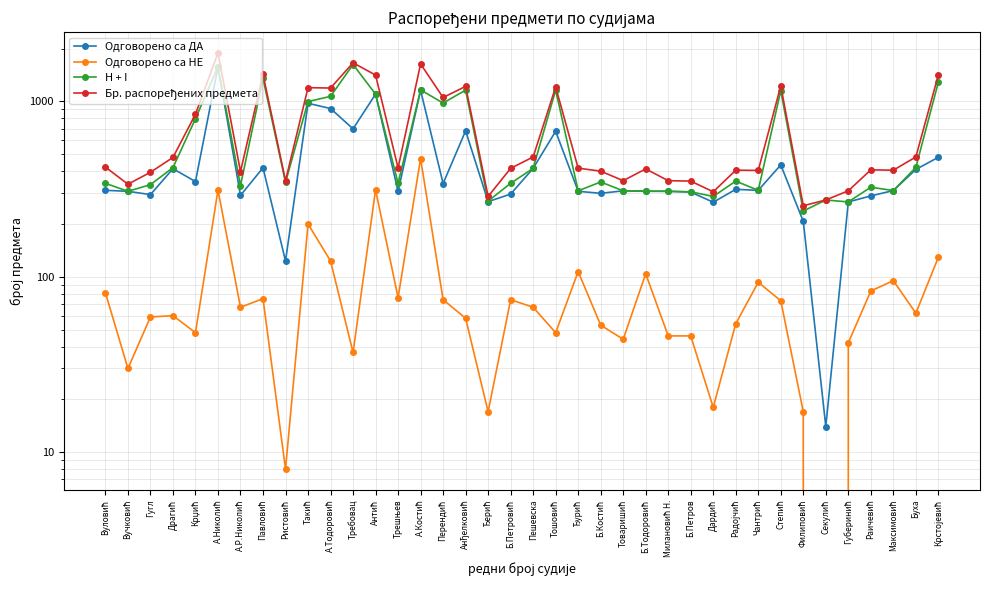

The Бр. распоређених предмета series shows 287 at Ђерић. True or false?

True